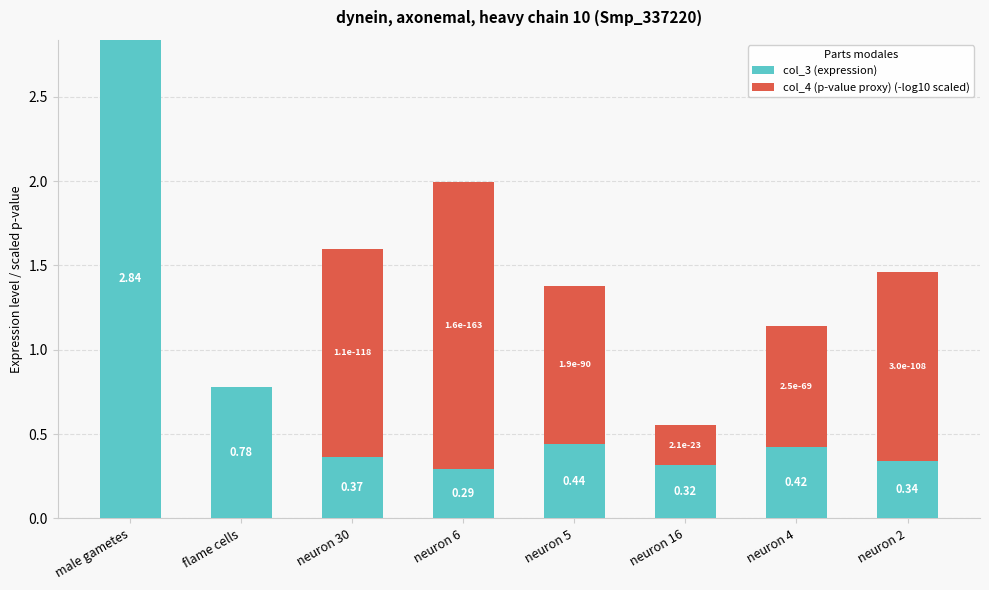

At which category is the sum across all series the highest?

male gametes